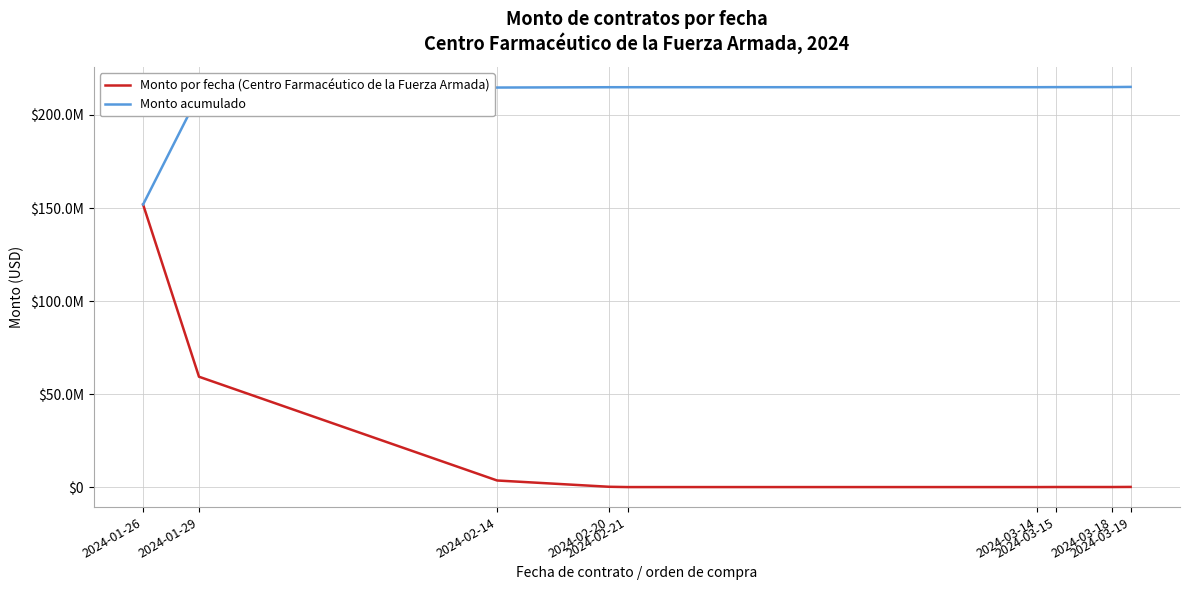

Between 2024-01-26 and 2024-02-20, which series saw the biggest shift?

Monto por fecha (Centro Farmacéutico de la Fuerza Armada)